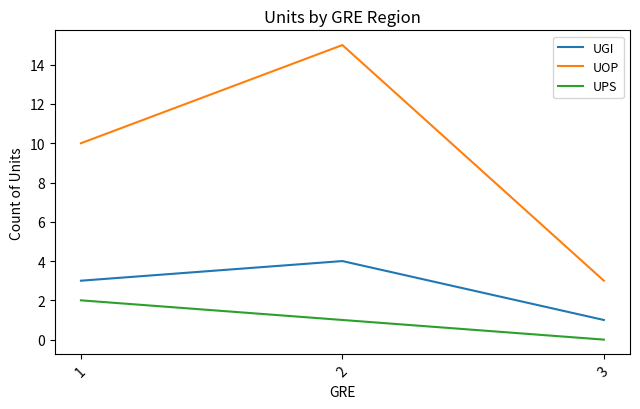

Rank the categories by UPS value from lowest to highest.

3, 2, 1